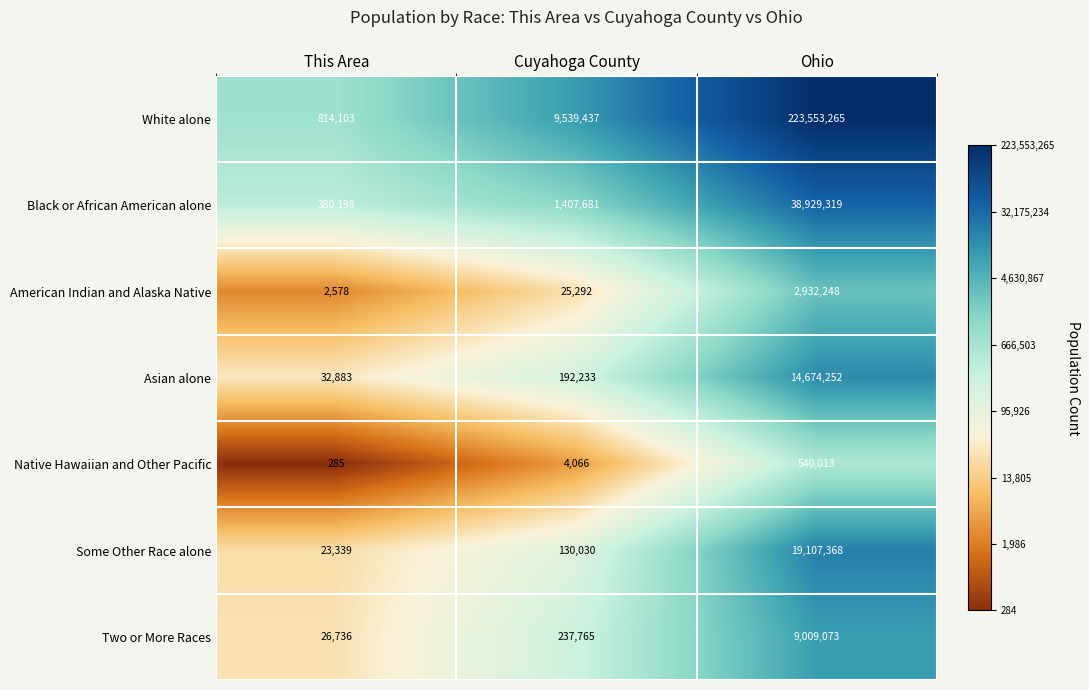

How many values in the Asian alone series are below 192233?

1